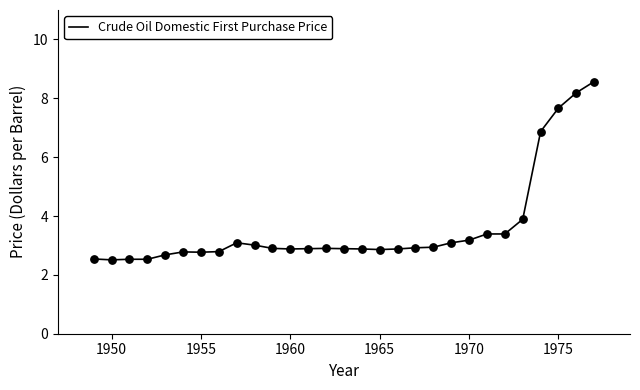

What is the smallest value displayed?

2.5